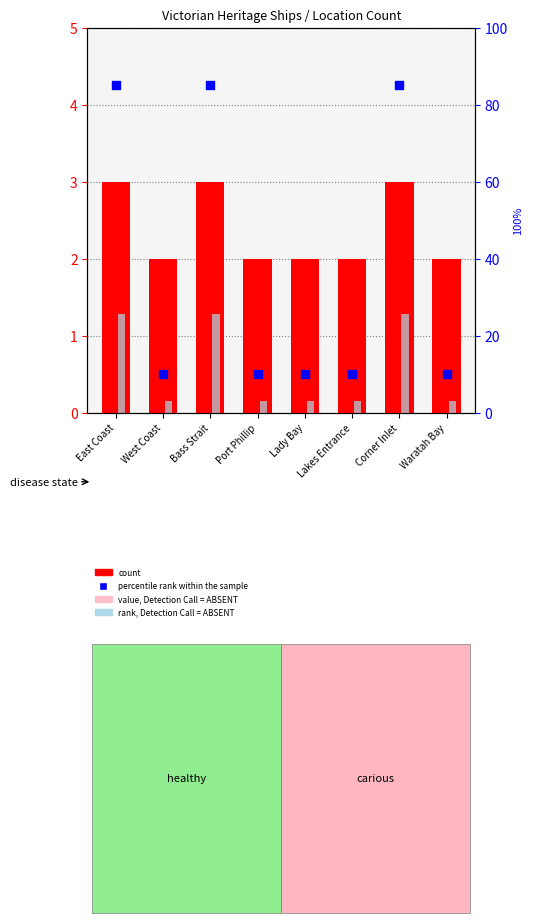

Which series has the largest total across all categories?

percentile rank within the sample